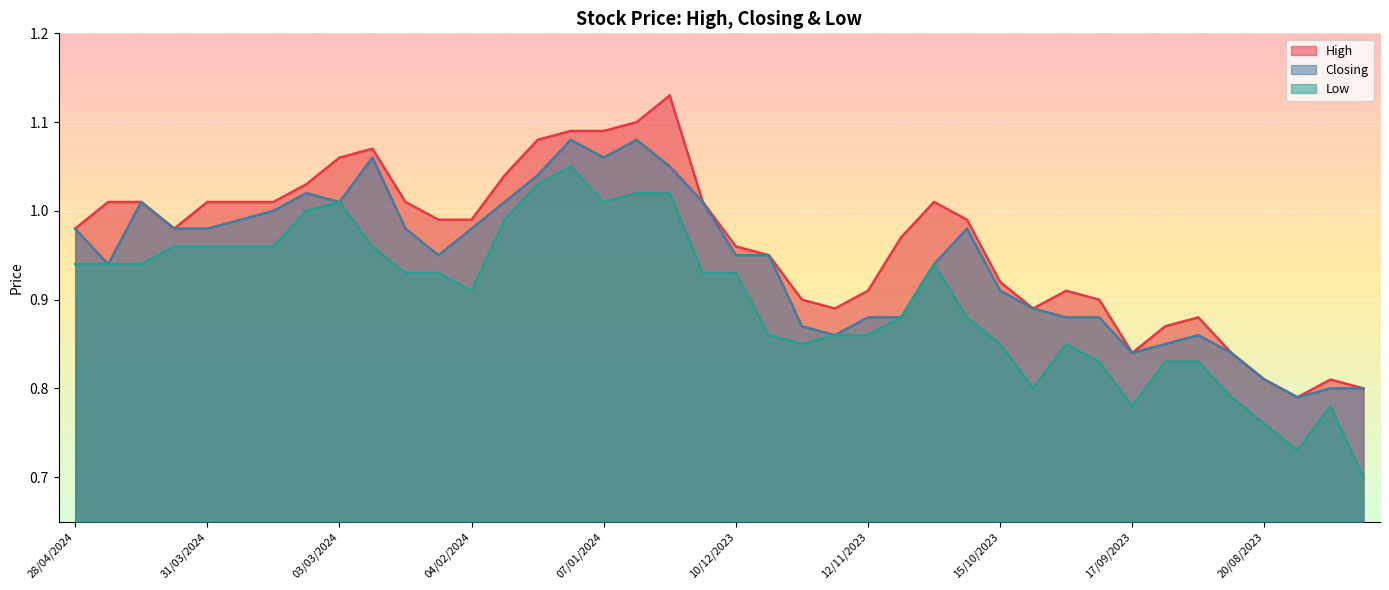

Which series has the widest spread of values?

Low